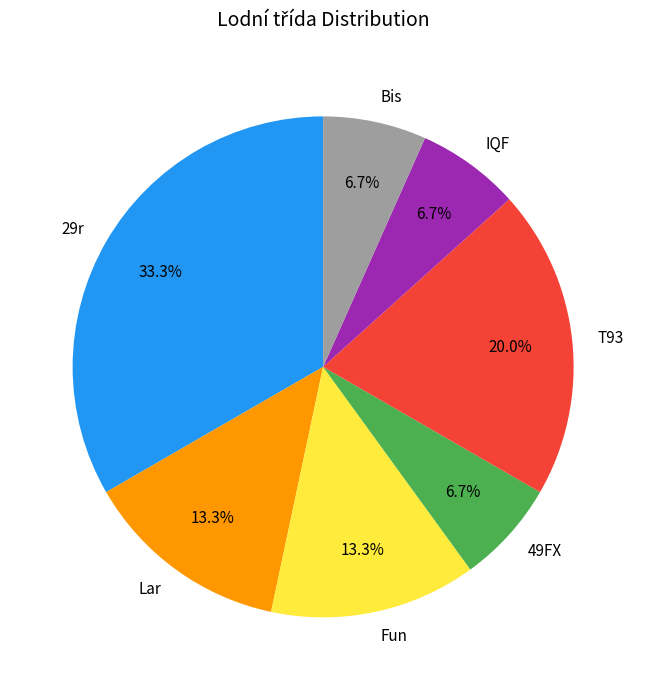

Count the number of slices in the pie.

7